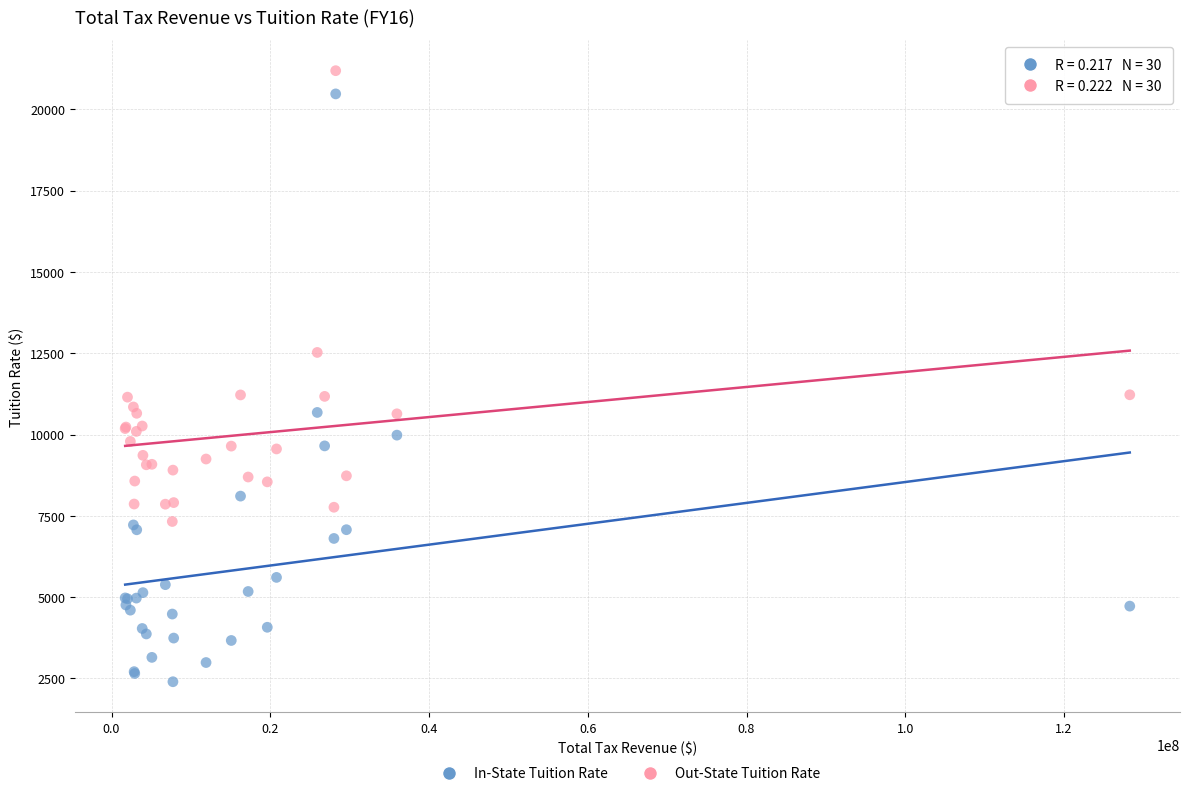

In the Out-State Tuition Rate series, what Y value is closest to 14257?

12524.9